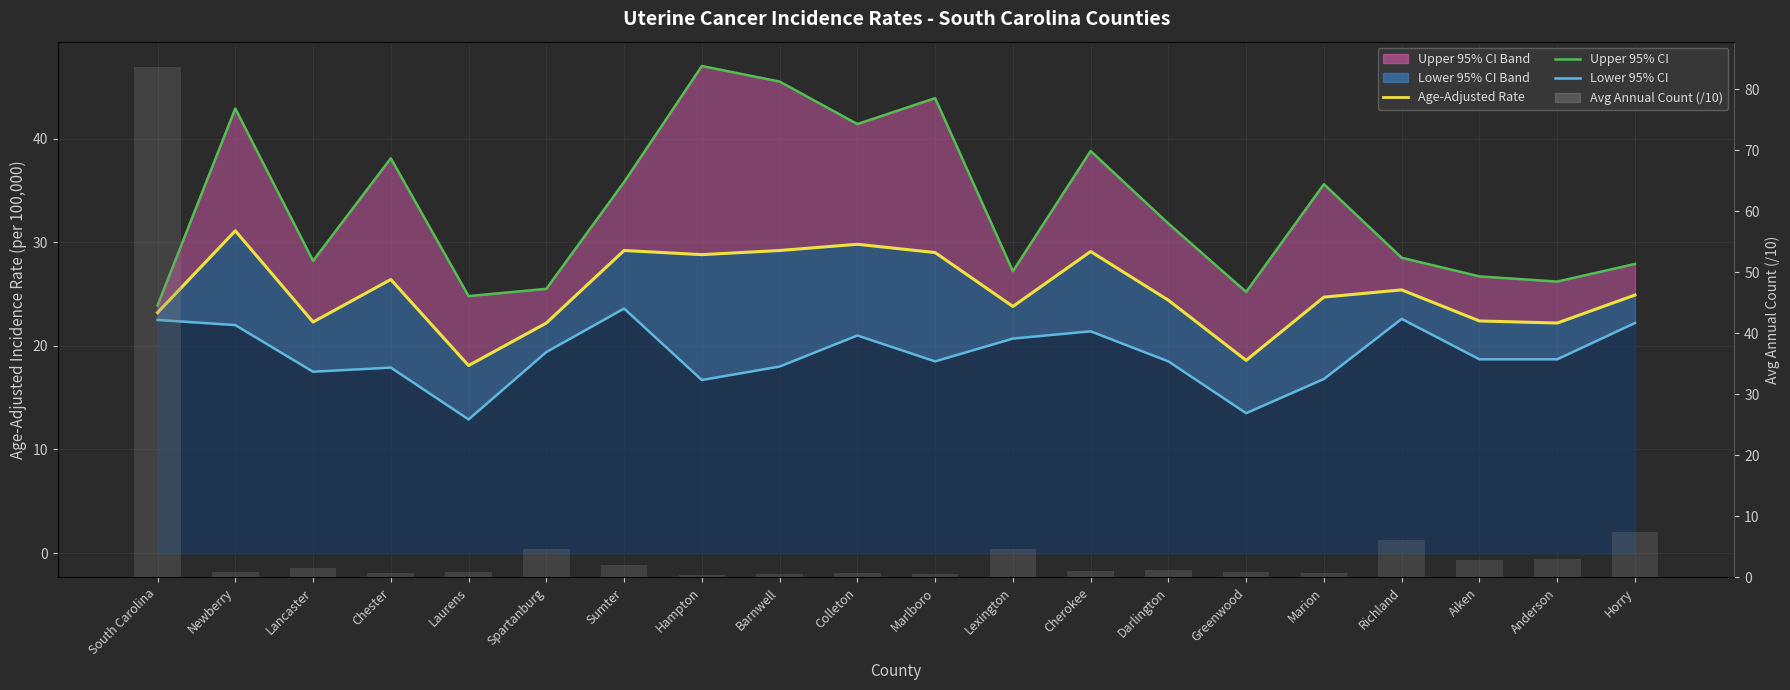

Between Newberry and Marlboro, which series saw the biggest shift?

Lower 95% CI